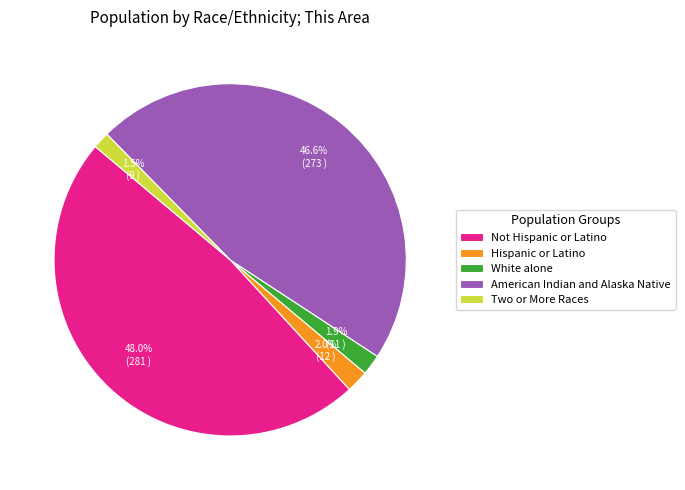

What percentage do Hispanic or Latino and Not Hispanic or Latino together represent?

50.0%